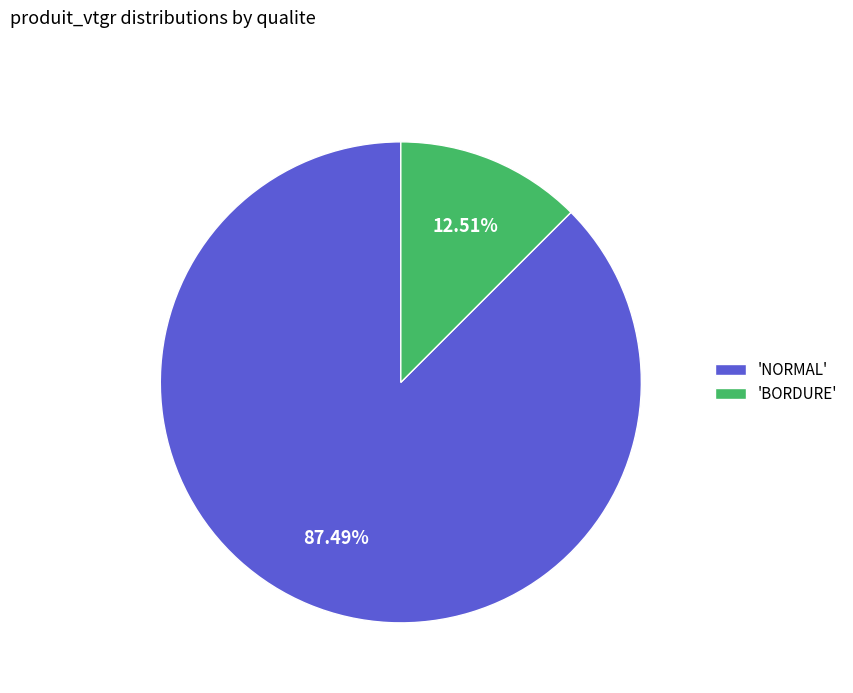

Which has a higher value, 'NORMAL' or 'BORDURE'?

'NORMAL'